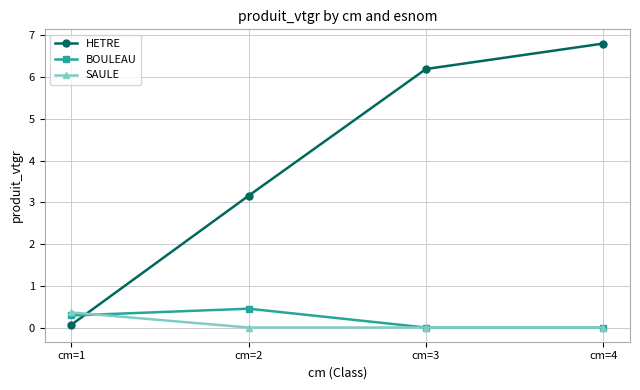

Does the chart display data point markers on the line(s)?

Yes